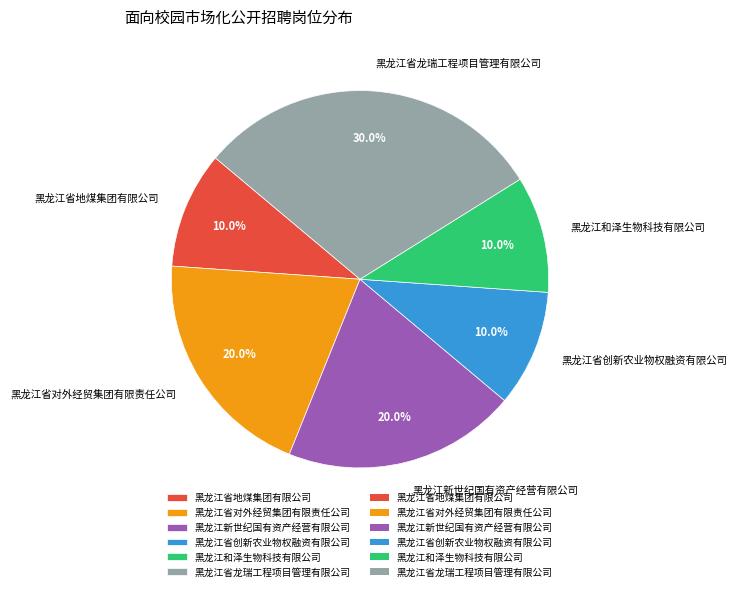

To the nearest percent, what portion does 黑龙江省龙瑞工程项目管理有限公司 represent?

30%